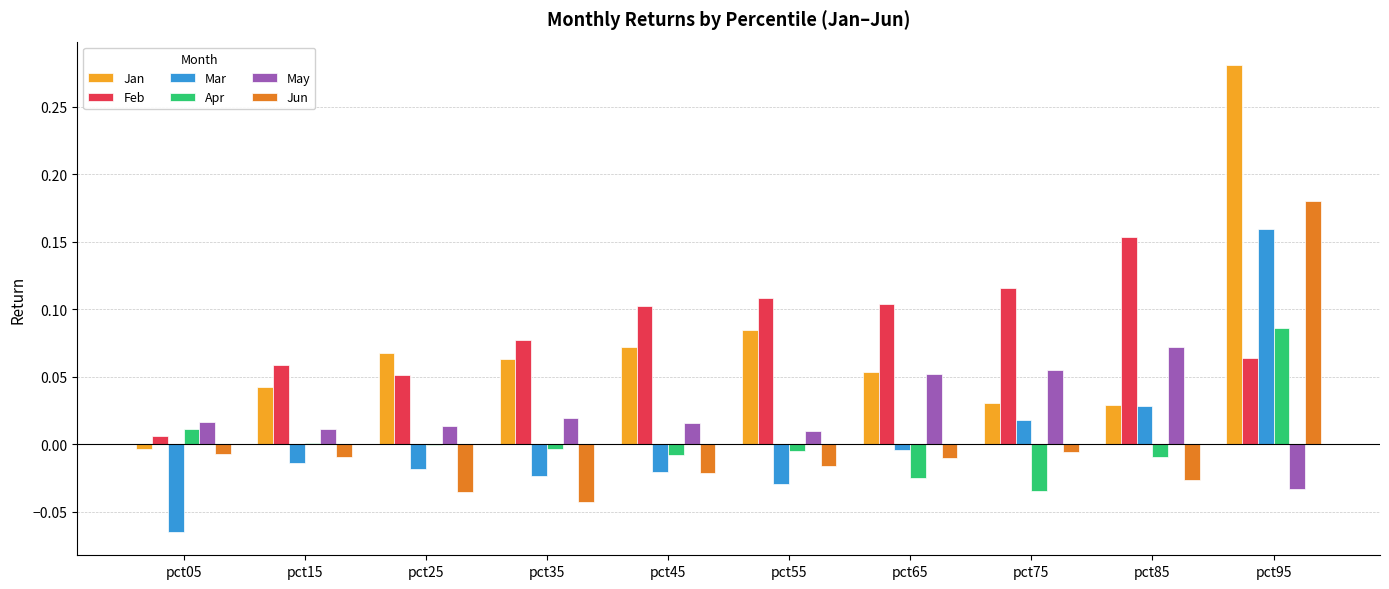

True or false: Mar has a value of 0.1 at pct95.

False